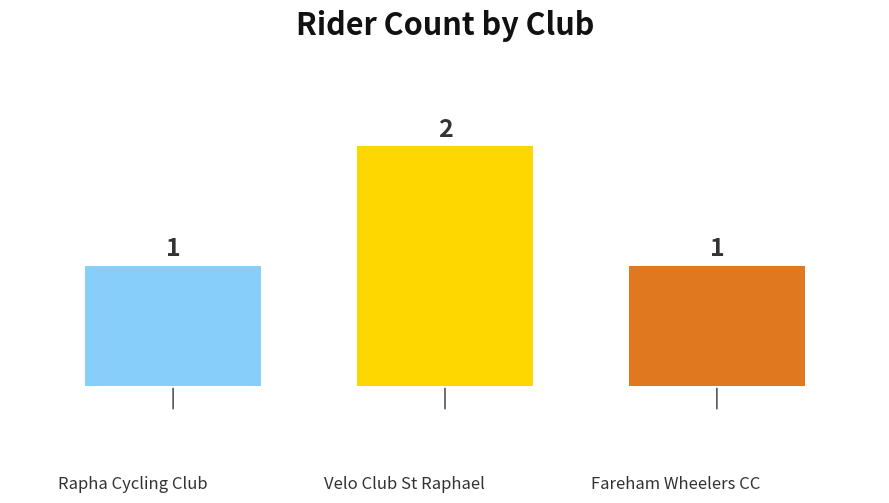

What is the sum of all values?

4